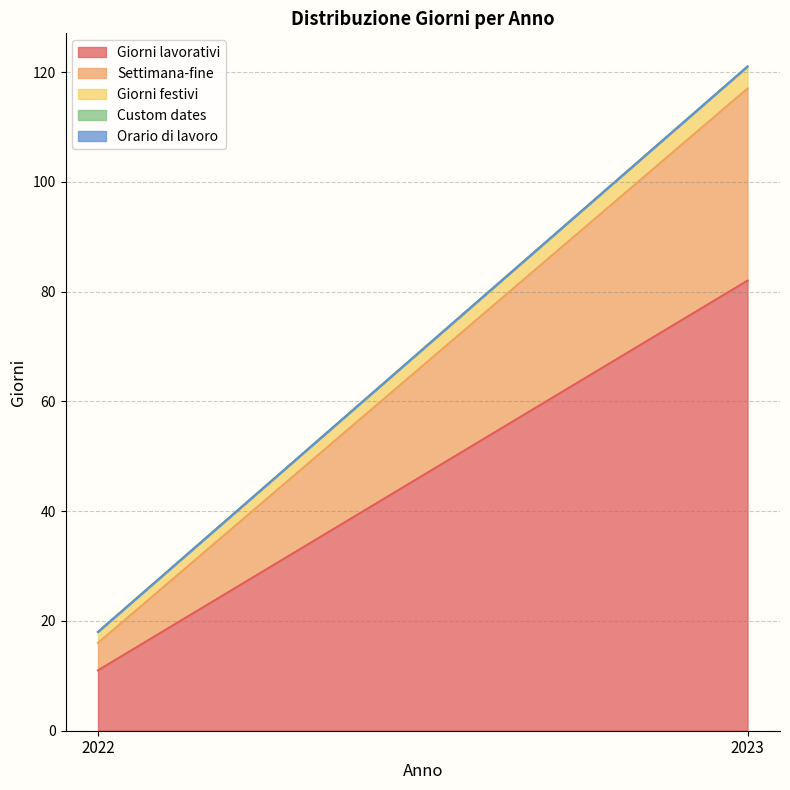

The Giorni lavorativi series shows 6 at 2022. True or false?

False